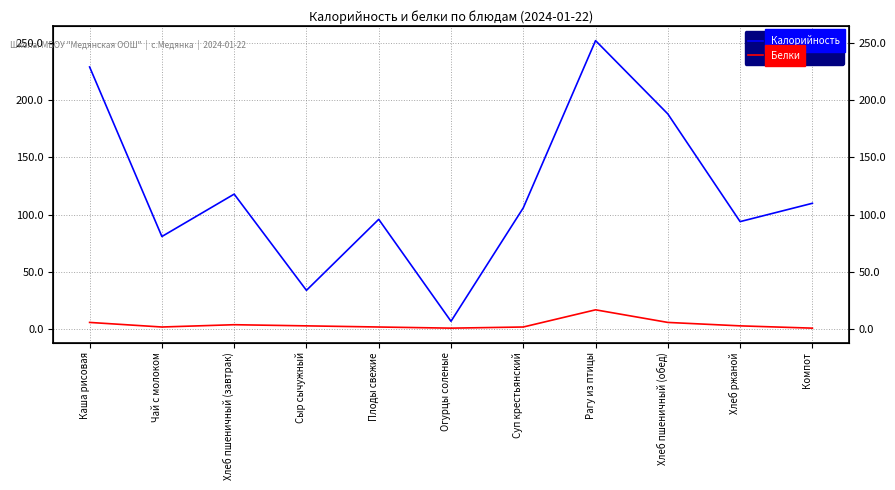

What is the sum of all Белки values?

47